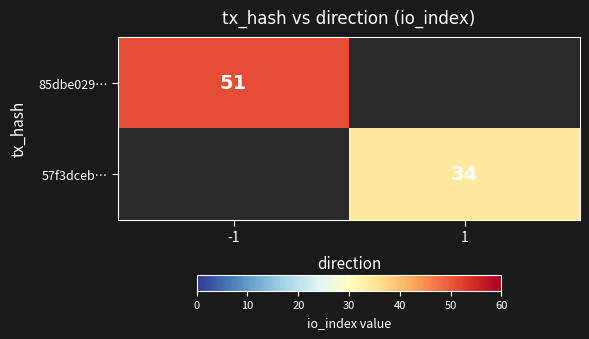

The 57f3dceb… series shows 56 at 1. True or false?

False